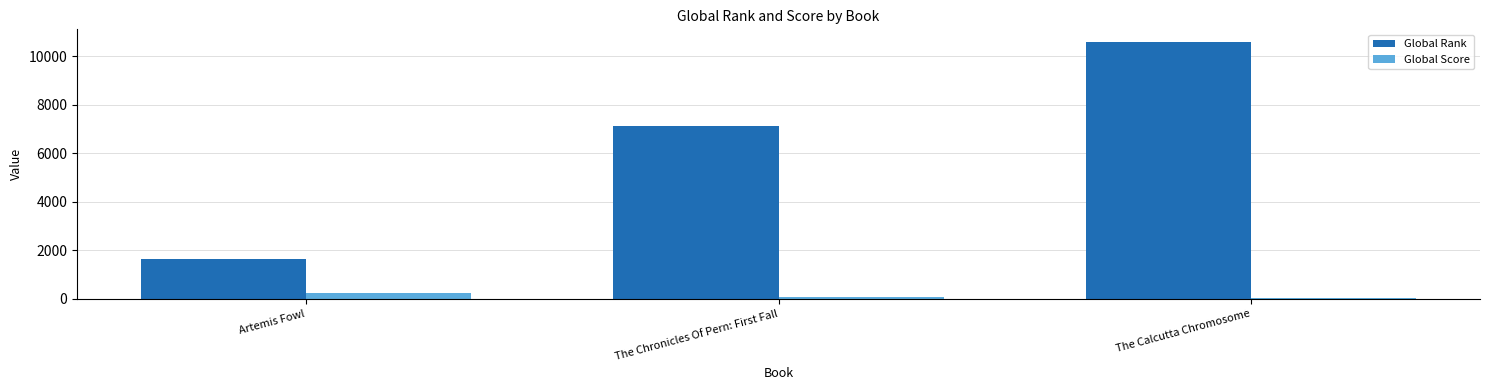

What is the highest value of the Global Score series?

236